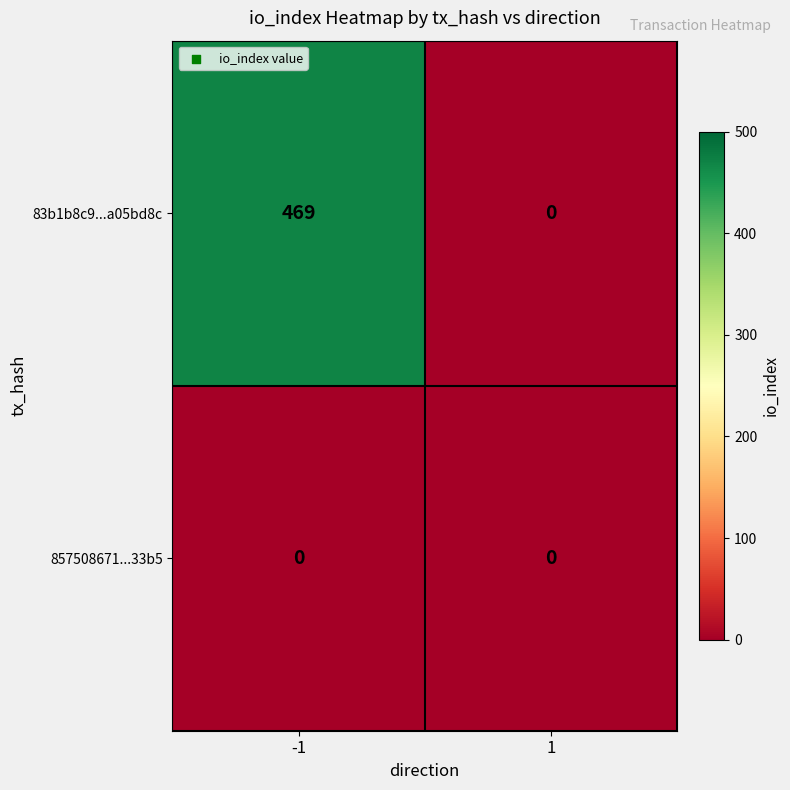

The 857508671...33b5 series shows 0 at -1. True or false?

True